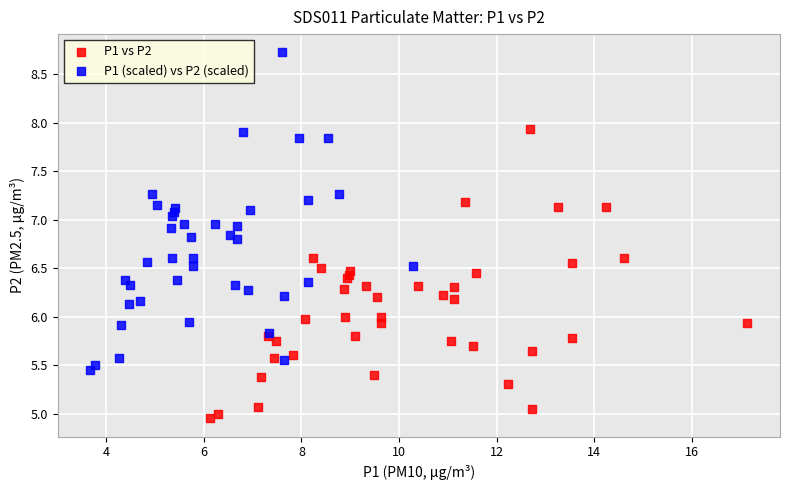

Which series contains the lowest Y value?

P1 vs P2